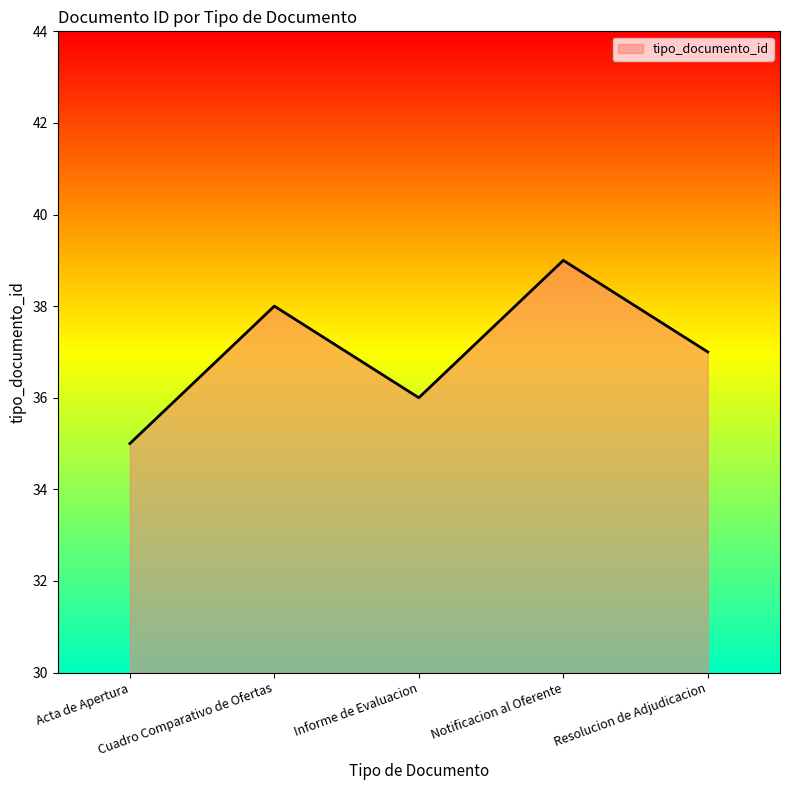

Which label corresponds to the smallest value in the chart?

Acta de Apertura